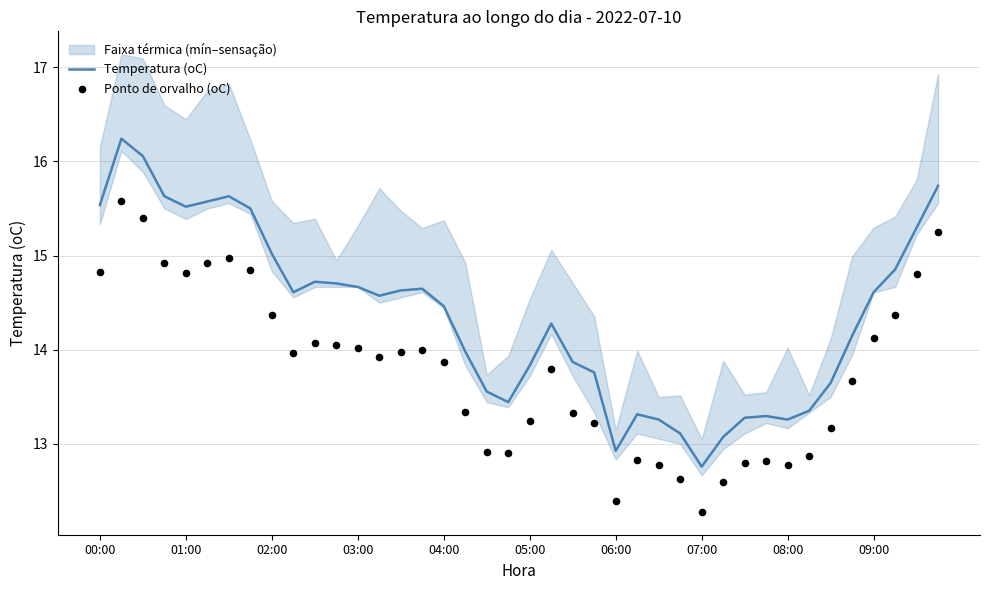

What is the highest value of the Temperatura (oC) series?

16.2